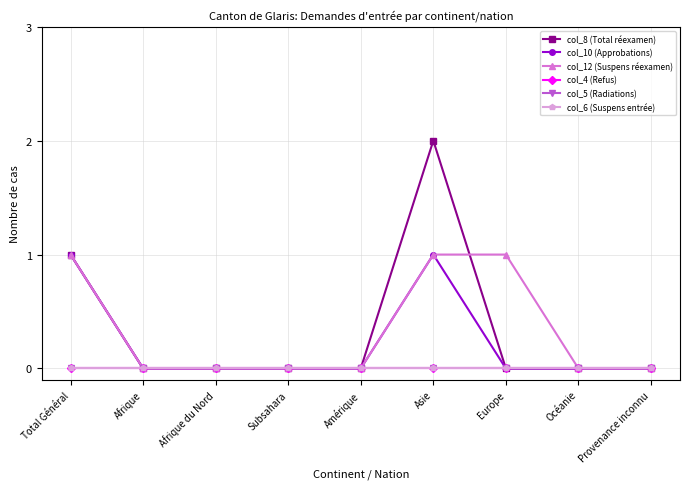

What is the label of the 3rd point from the left?

Afrique du Nord